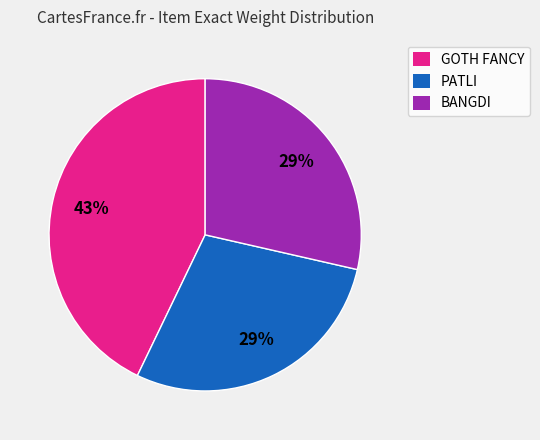

Is BANGDI the majority of the pie?

No